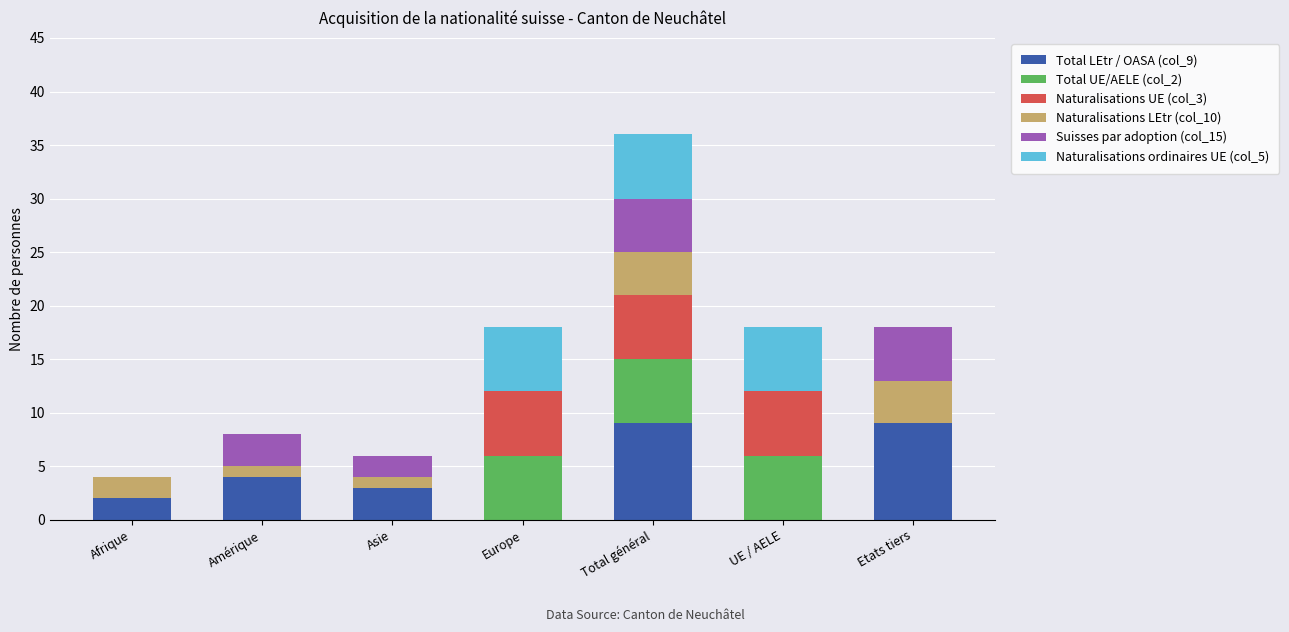

Is it true that Total LEtr / OASA (col_9) equals 4 at Etats tiers?

False